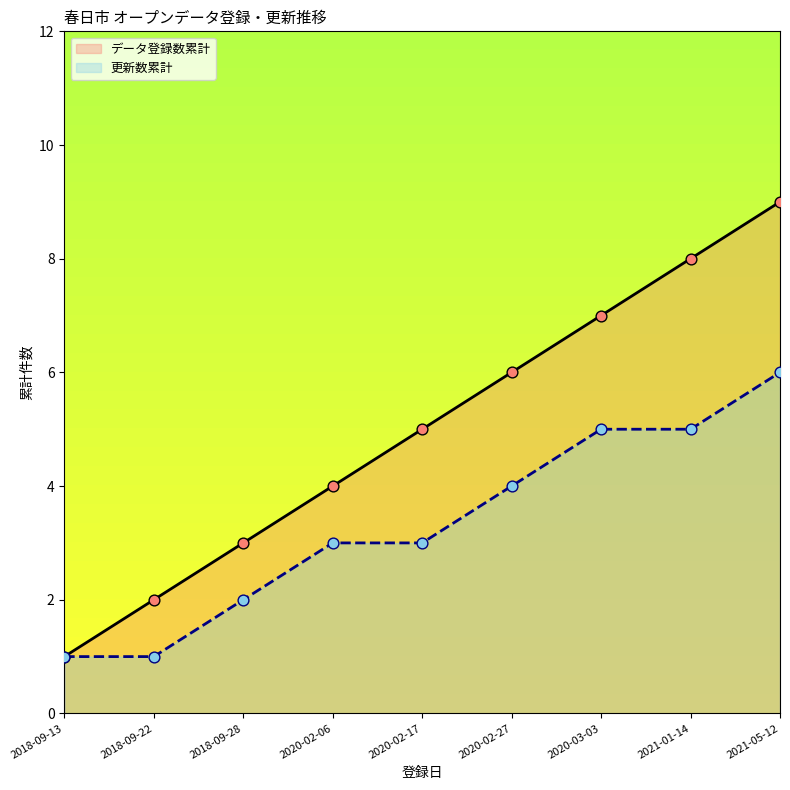

At which category is the sum across all series the highest?

2021-05-12